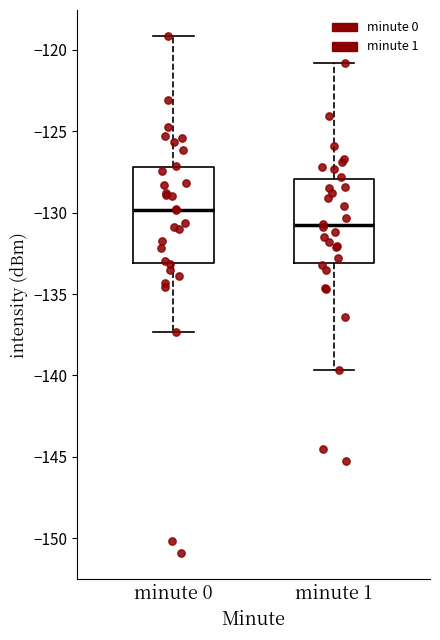

Where does the lower whisker of the box for minute 0 end on the y-axis? The values are not printed on the chart, so give them approximately, as read against the axis.

-137.5